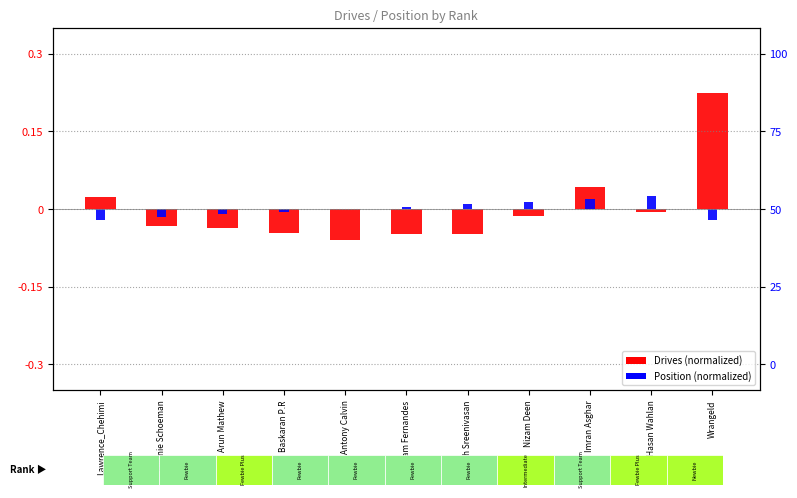

How many values in the Drives (normalized) series are below 0?

8